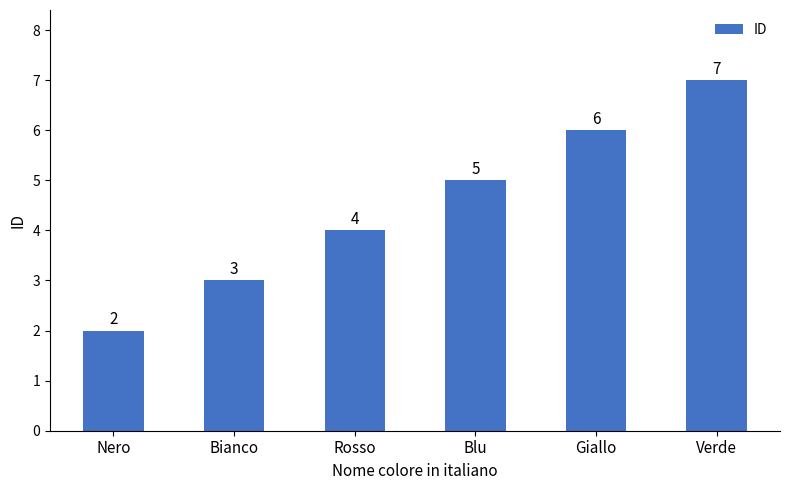

At which category does the chart reach its minimum across all series?

Nero